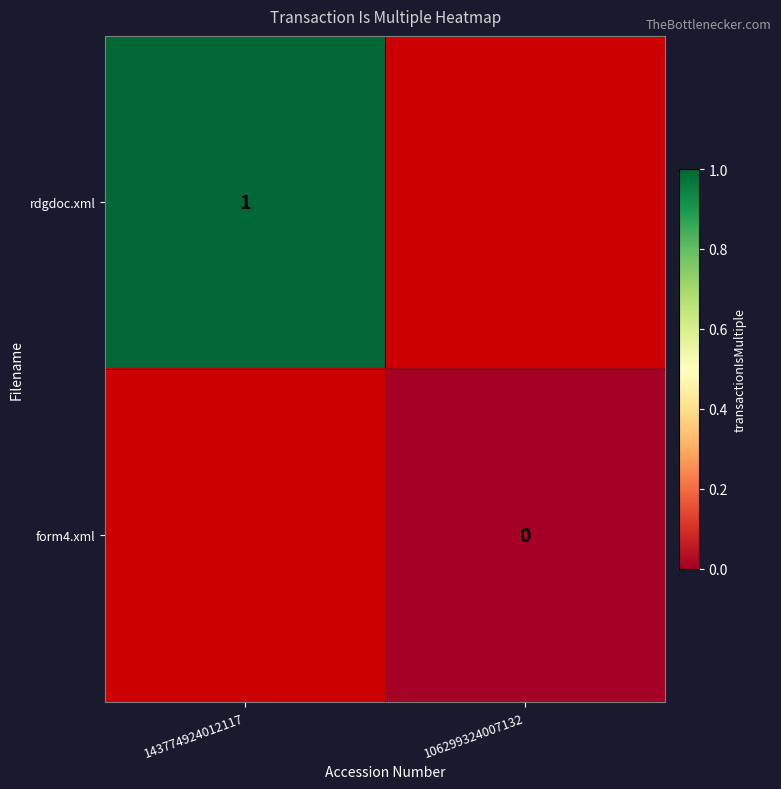

Is it true that rdgdoc.xml equals 1.4 at 143774924012117?

False